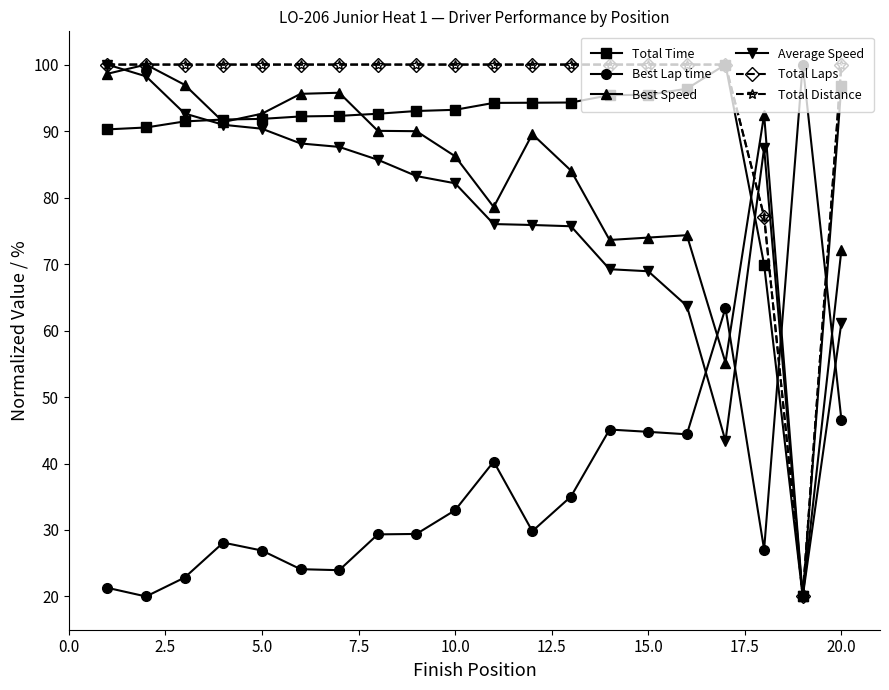

True or false: Total Laps has more than 2 interior local peaks.

False